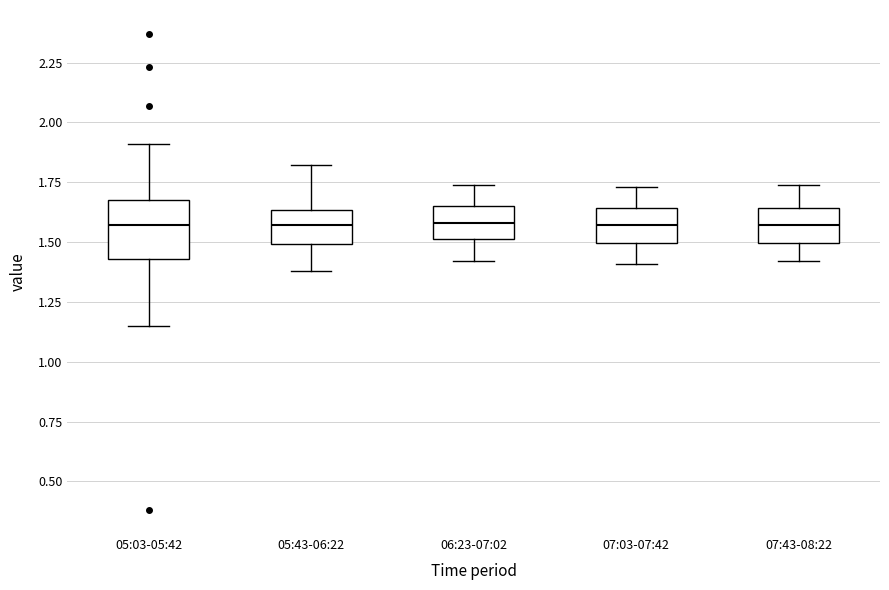

Reading left to right, read every box against the y-axis: the position of its median line, the range the box covers, and the ends of its whiskers. The values are not printed on the chart, so give them approximately, as read against the axis.

05:03-05:42: median 1.55, box 1.45 to 1.70, whiskers 1.15 to 1.90
05:43-06:22: median 1.55, box 1.50 to 1.65, whiskers 1.40 to 1.80
06:23-07:02: median 1.60, box 1.50 to 1.65, whiskers 1.40 to 1.75
07:03-07:42: median 1.55, box 1.50 to 1.65, whiskers 1.40 to 1.75
07:43-08:22: median 1.55, box 1.50 to 1.65, whiskers 1.40 to 1.75